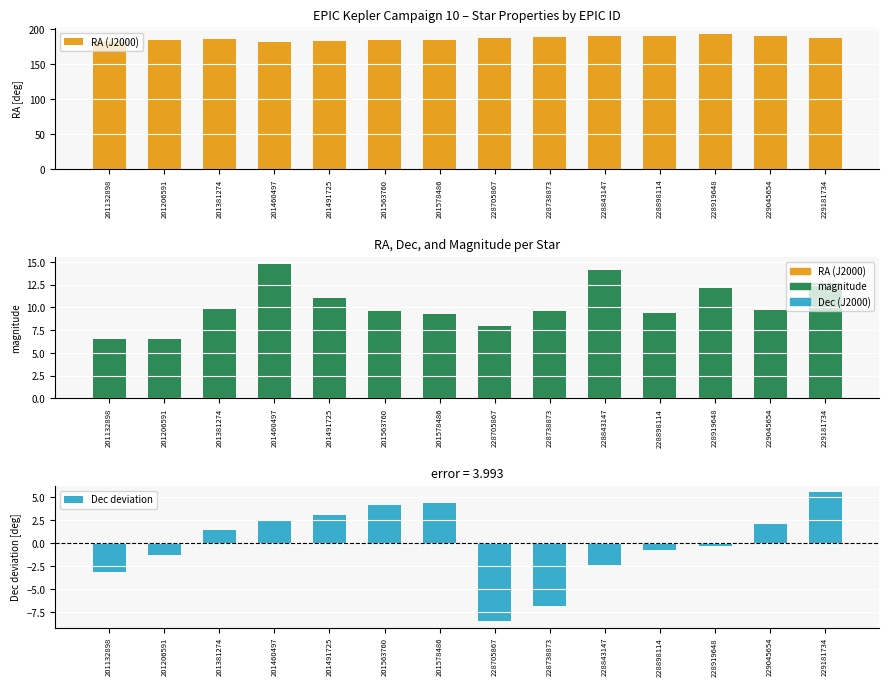

At which label does RA (J2000) first exceed 187?

228705867